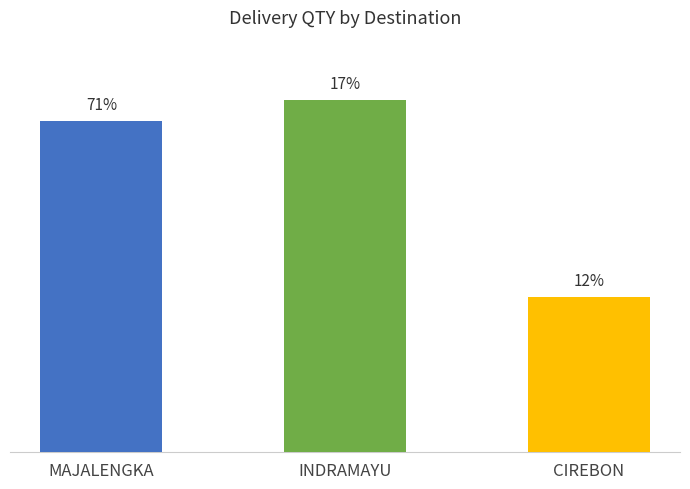

List the labels in order of value, largest first.

INDRAMAYU, MAJALENGKA, CIREBON